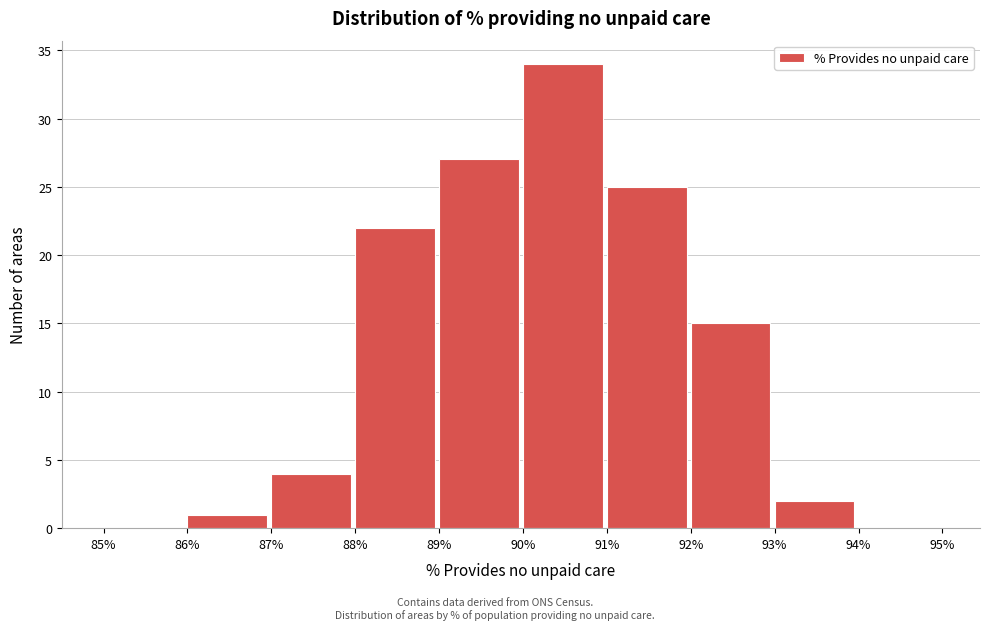

What is the height of the bar covering 89% to 90% on the x-axis? The values are not printed on the chart, so give them approximately, as read against the axis.

27